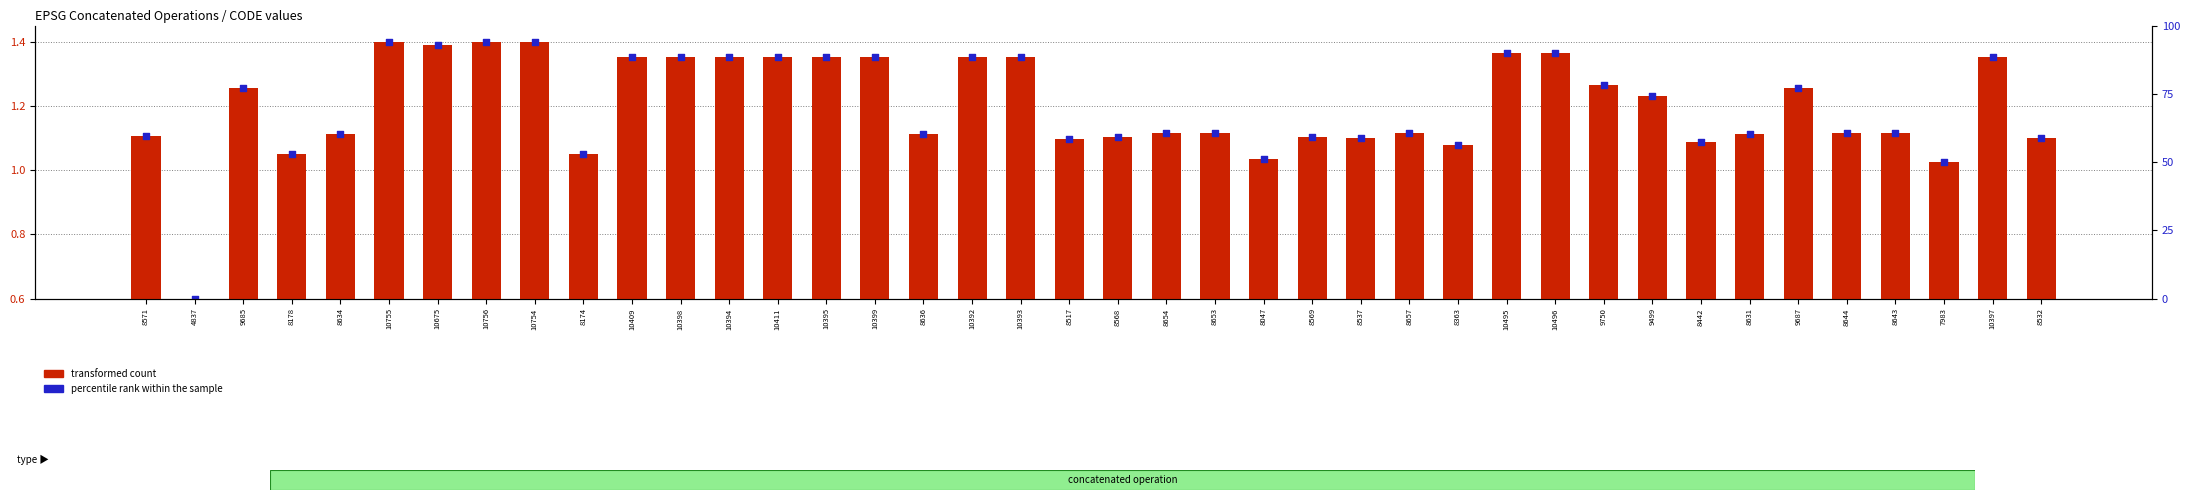

Is the value of transformed count at 10392 greater than the value of percentile rank within the sample at 8643?

No